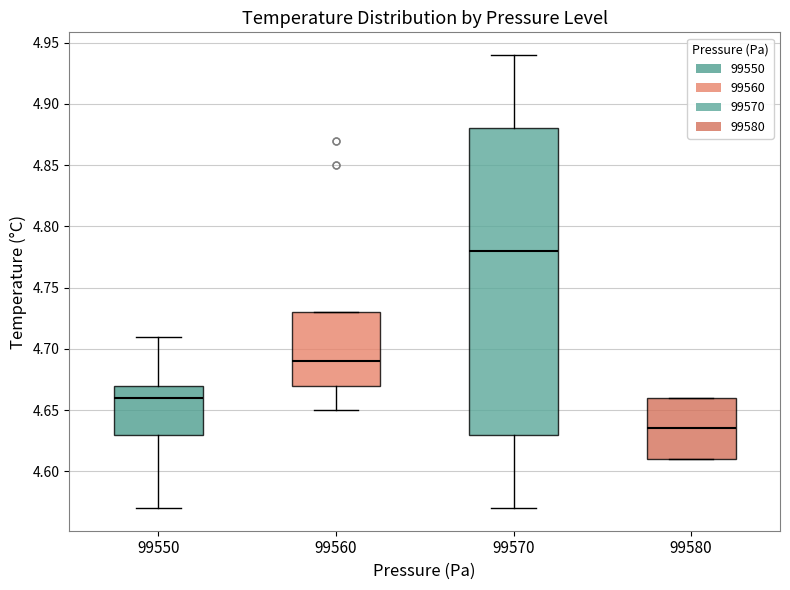

Reading left to right, transcribe this box plot: for each box, give where its median line is, the range the box spans, and where its two whiskers end, as read against the y-axis. The values are not printed on the chart, so give them approximately, as read against the axis.

99550: median 4.660, box 4.630 to 4.670, whiskers 4.570 to 4.710
99560: median 4.690, box 4.670 to 4.730, whiskers 4.650 to 4.730
99570: median 4.780, box 4.630 to 4.880, whiskers 4.570 to 4.940
99580: median 4.635, box 4.610 to 4.660, whiskers 4.610 to 4.660